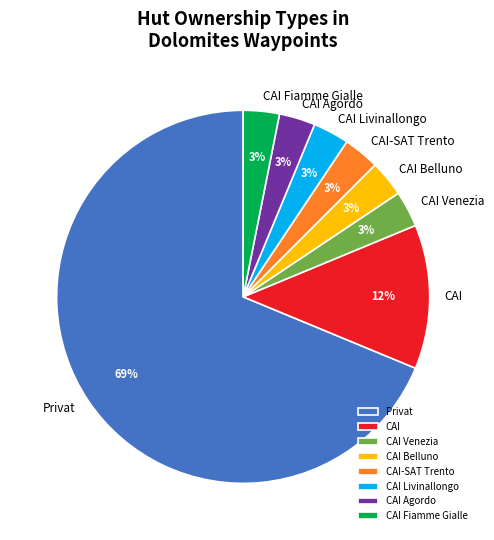

Between CAI-SAT Trento and CAI, which is larger?

CAI